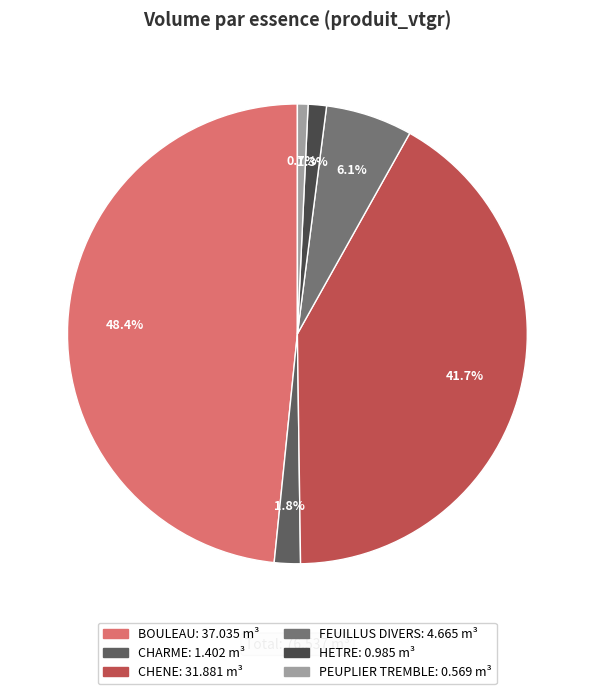

Does FEUILLUS DIVERS account for over 50% of the chart?

No